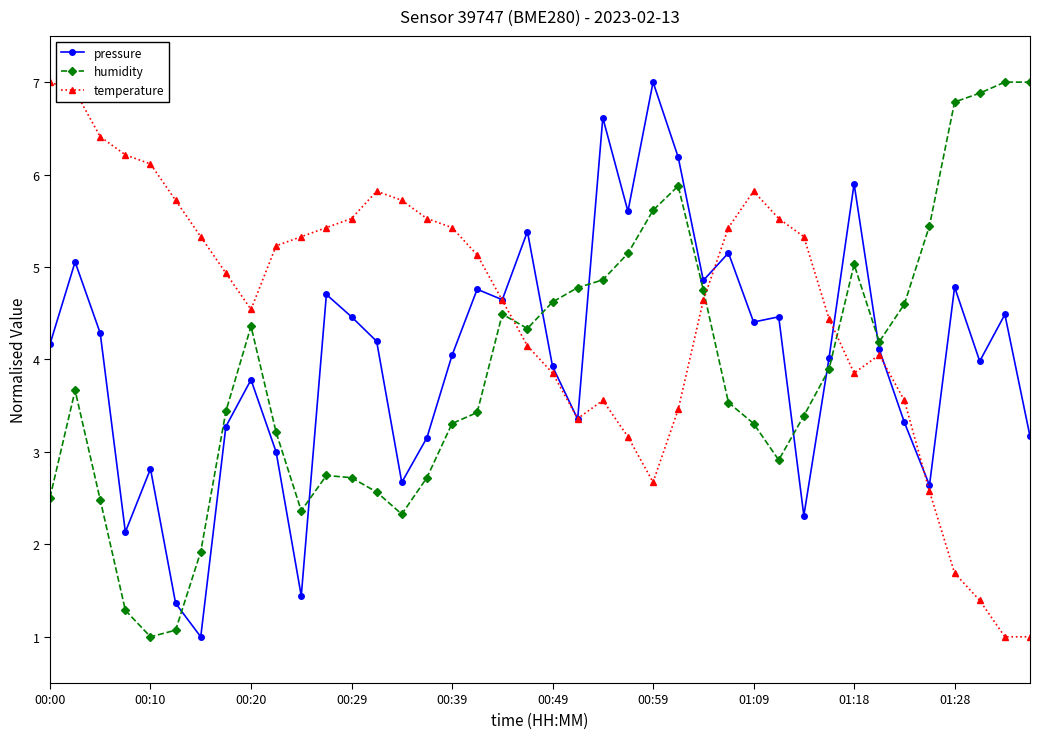

What is the value of the temperature point at the 33rd from the left?

3.9